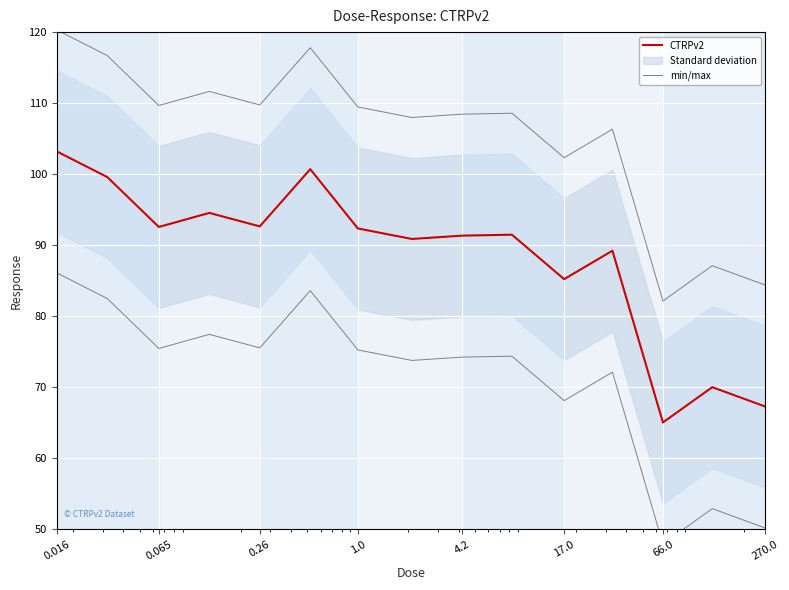

List the series in order of their overall mean, highest first.

min/max, CTRPv2